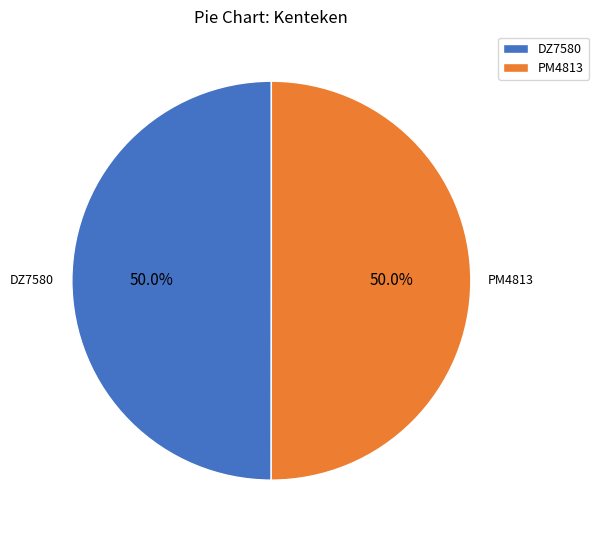

Approximately how many times larger is the value at PM4813 compared to DZ7580?

1.0